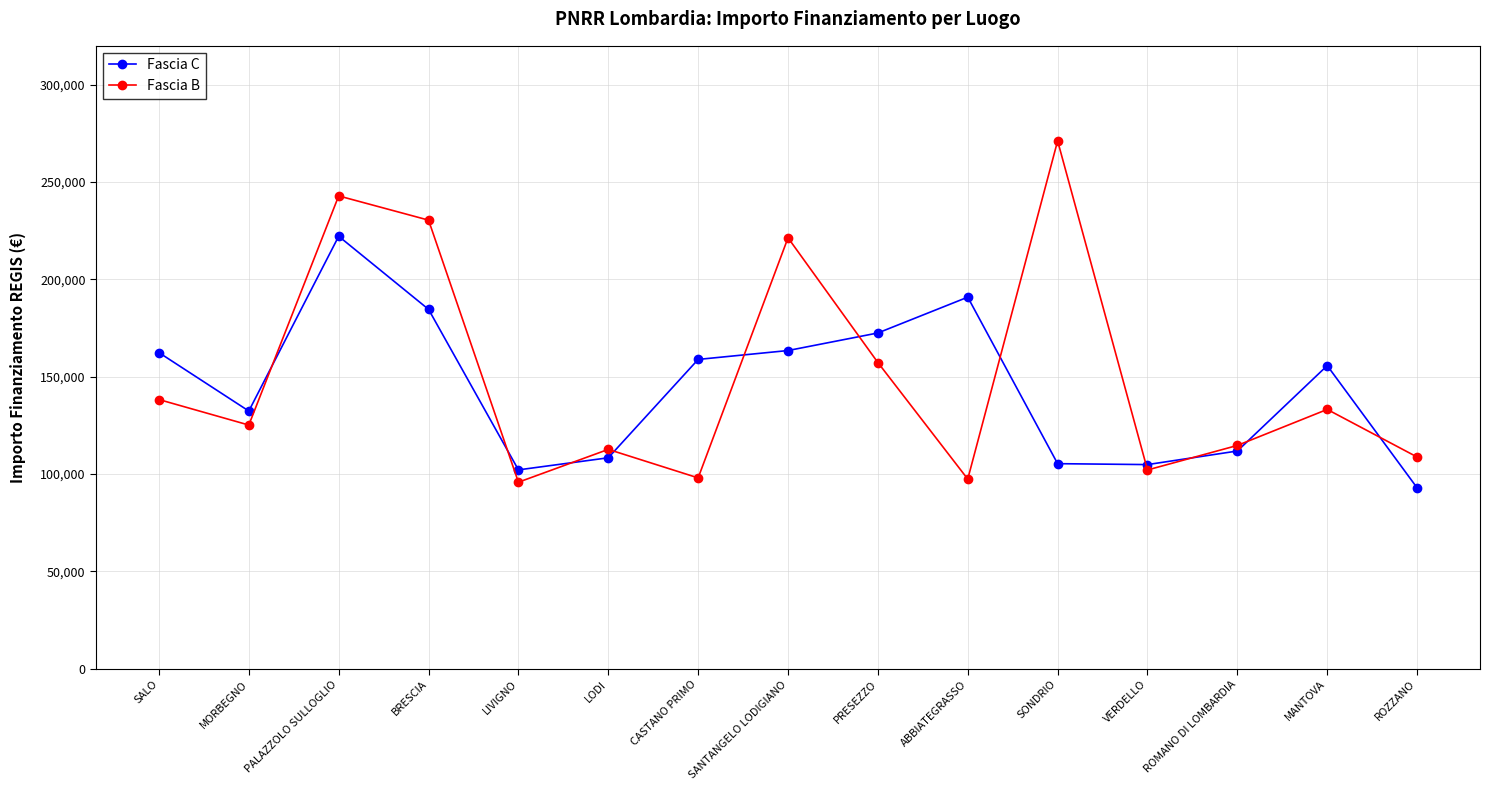

Rank the series by their maximum value, from highest to lowest.

Fascia B, Fascia C